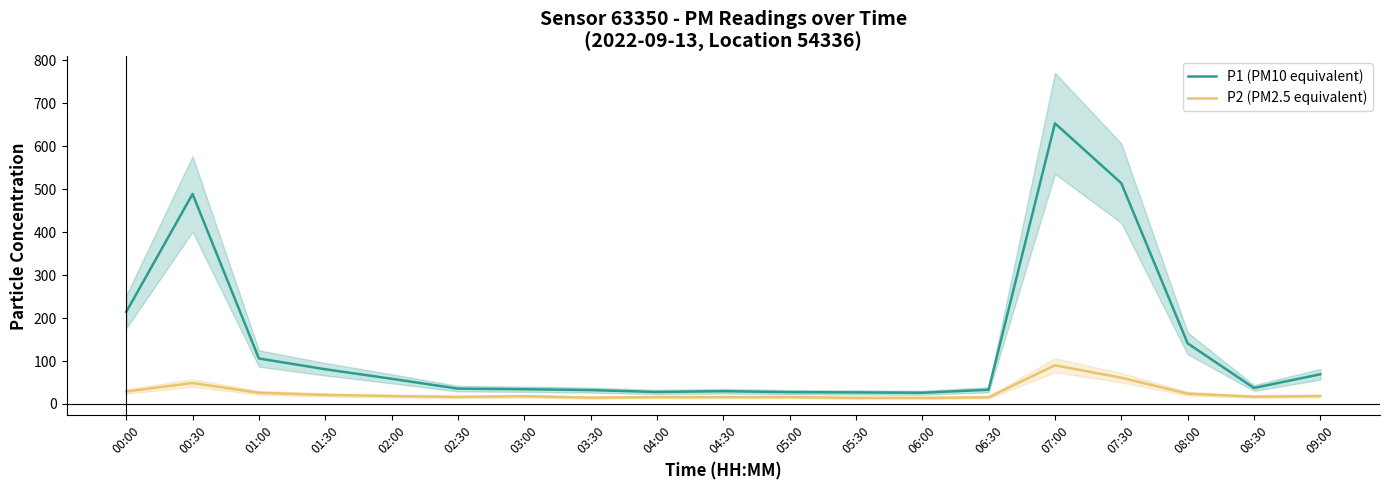

Read the P1 (PM10 equivalent) value at 00:30.

488.8